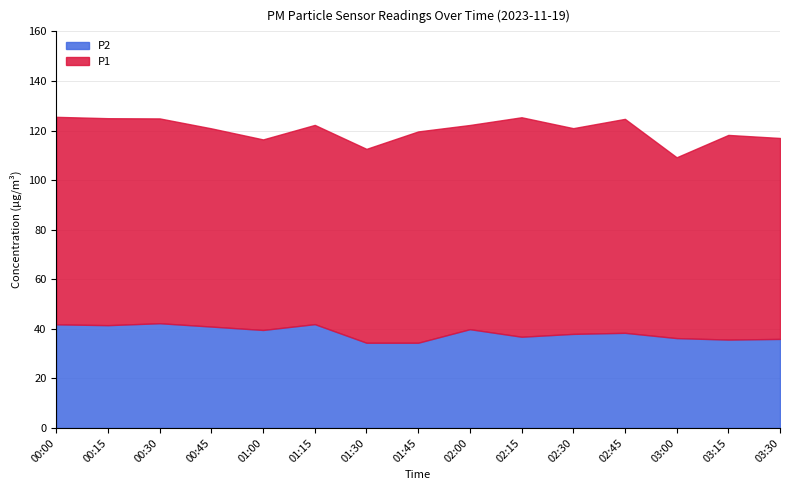

Reading left to right, transcribe all the data shown in this chart.

P1: 00:00=83.7	00:15=83.5	00:30=82.6	00:45=80.0	01:00=76.9	01:15=80.4	01:30=78.2	01:45=85.2	02:00=82.4	02:15=88.5	02:30=83.0	02:45=86.3	03:00=73.0	03:15=82.6	03:30=81.1
P2: 00:00=41.8	00:15=41.5	00:30=42.2	00:45=40.9	01:00=39.5	01:15=41.9	01:30=34.4	01:45=34.4	02:00=39.9	02:15=36.8	02:30=38.0	02:45=38.4	03:00=36.2	03:15=35.6	03:30=35.9